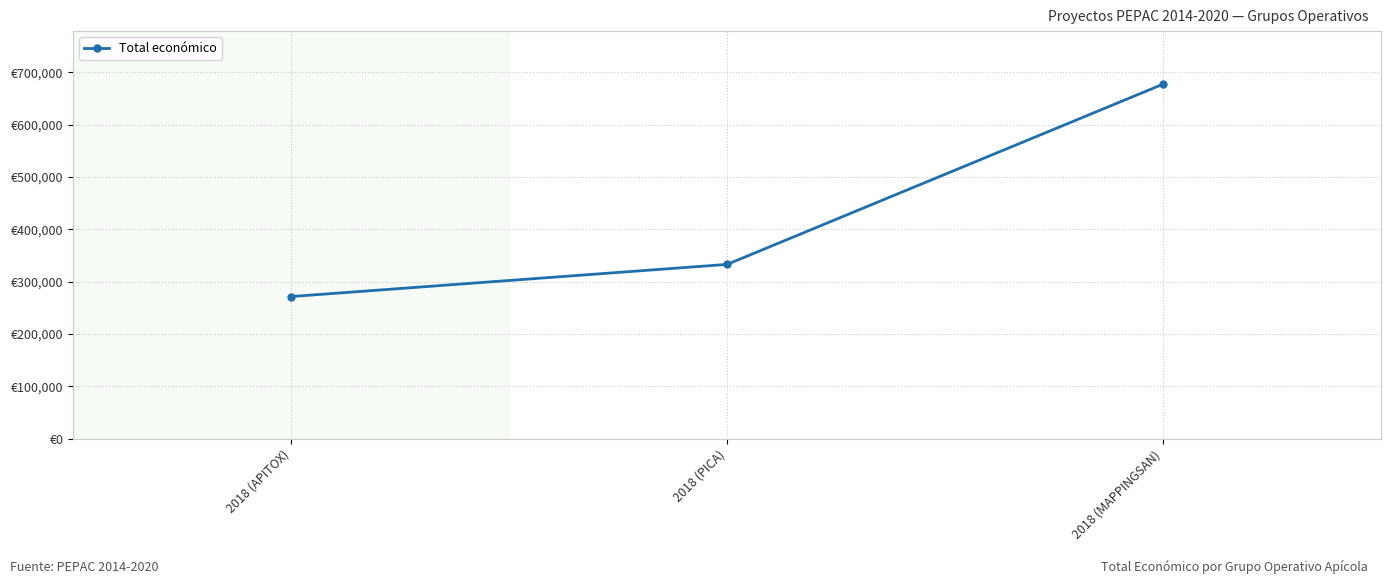

What position from the right is 2018 (PICA)?

2